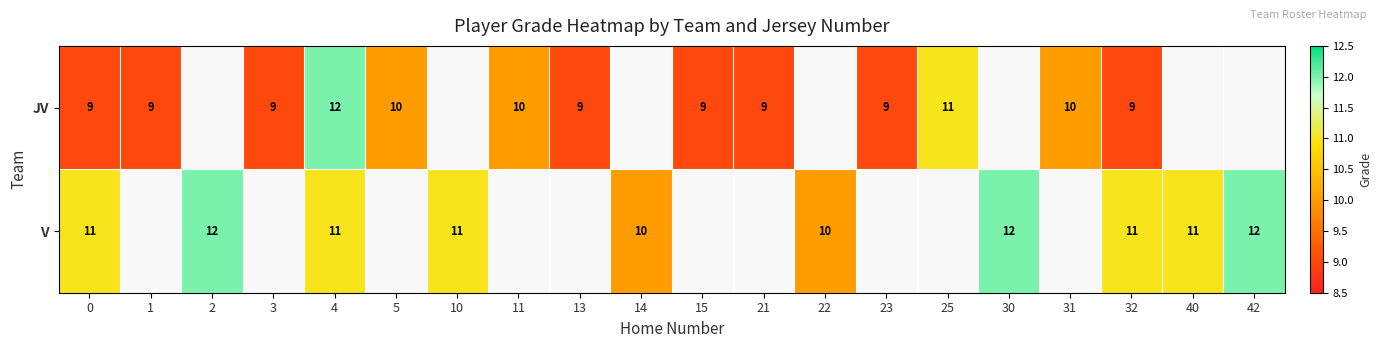

The JV series shows 9 at 0. True or false?

True